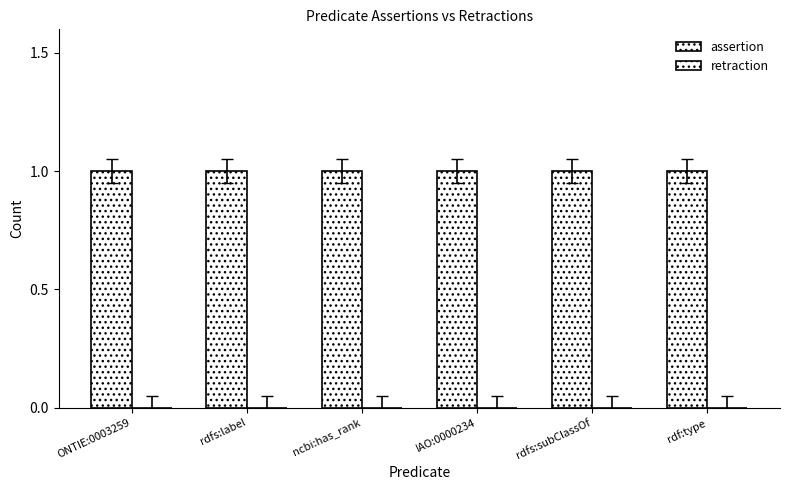

What is the maximum value shown in the chart?

1